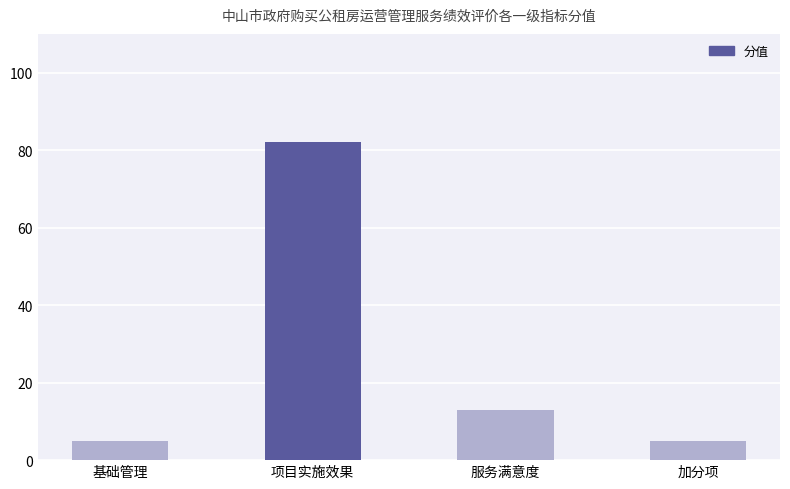

How many categories are shown in the chart?

4